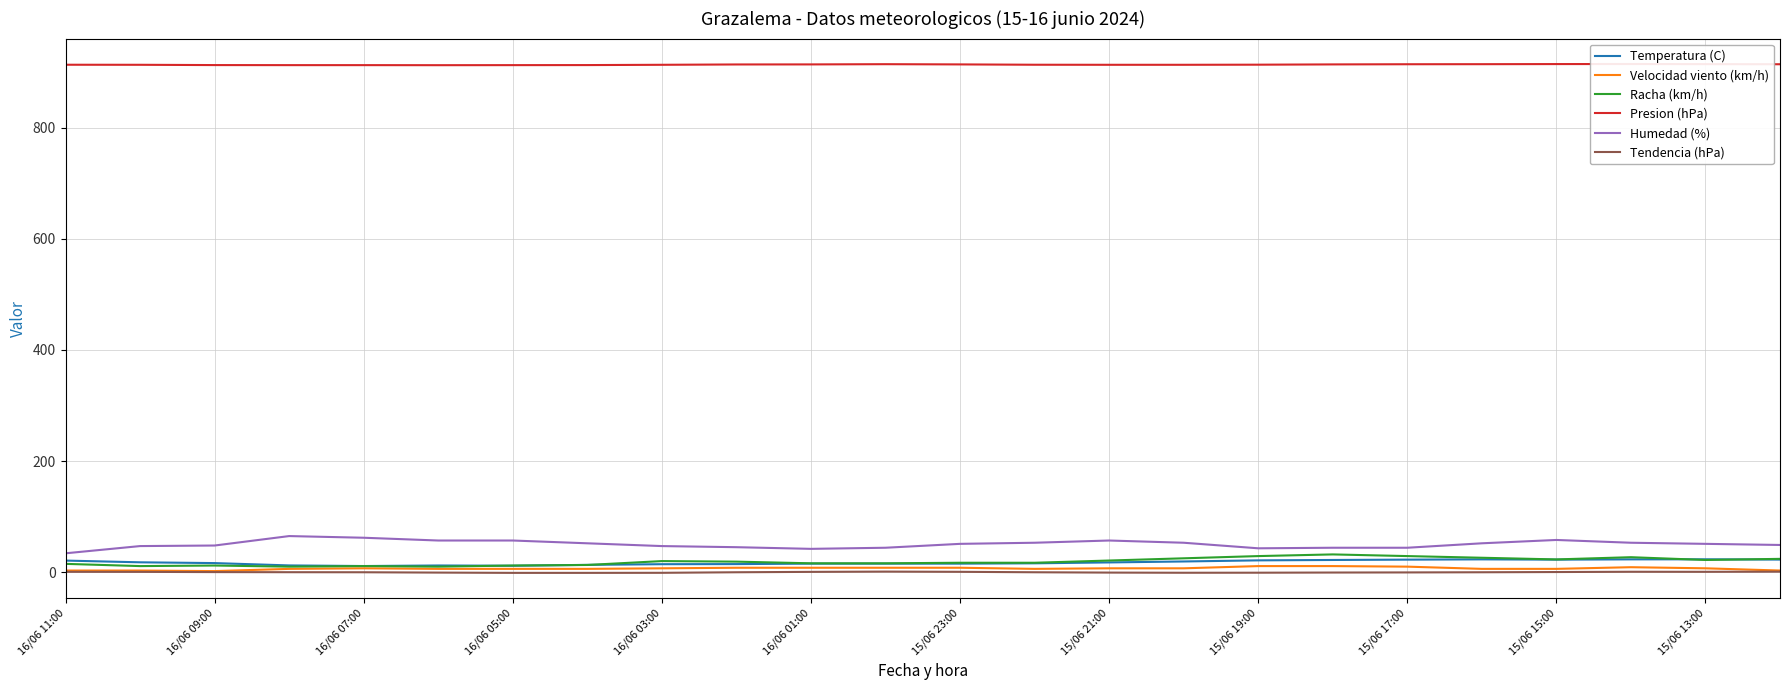

What is the highest value of the Humedad (%) series?

65.0